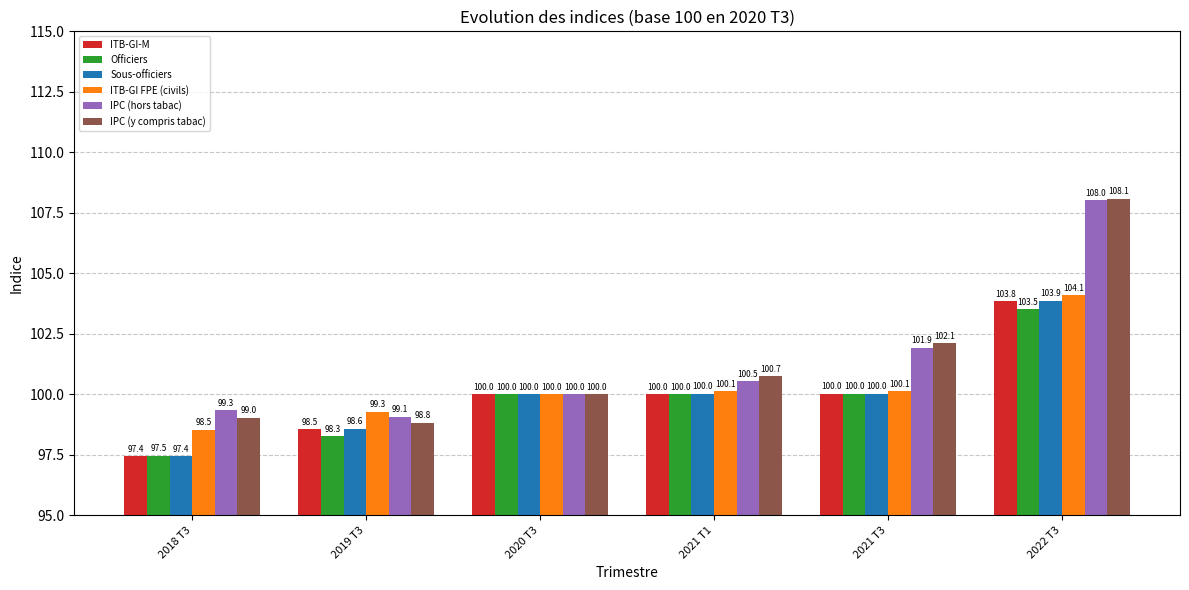

At how many categories does at least one series exceed 105?

1